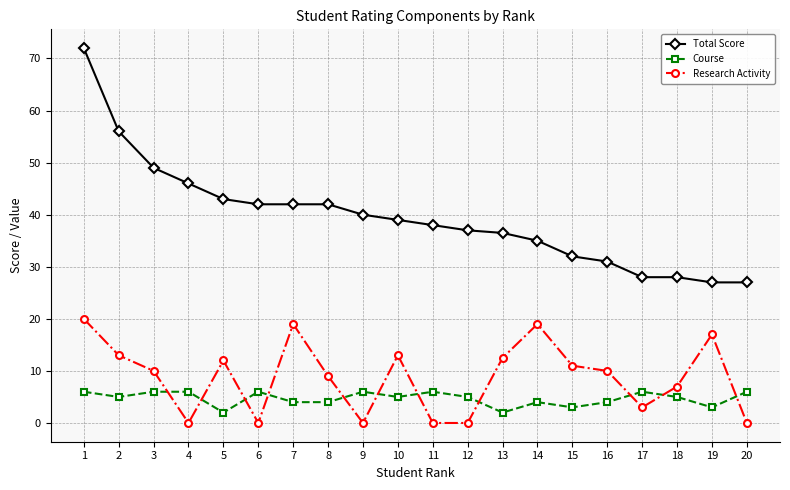

List the series in order of their peak value, highest first.

Total Score, Research Activity, Course